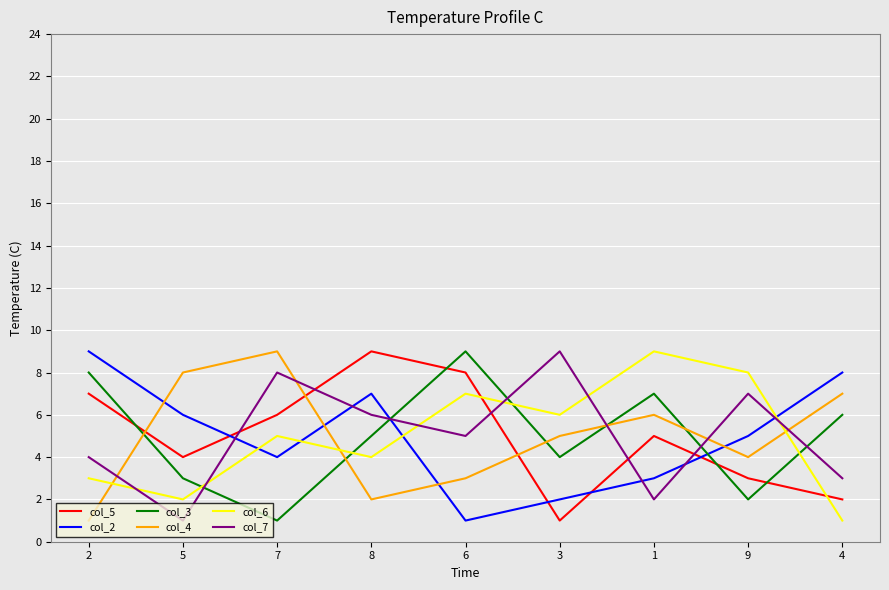

At which category does col_2 reach its first local peak?

8